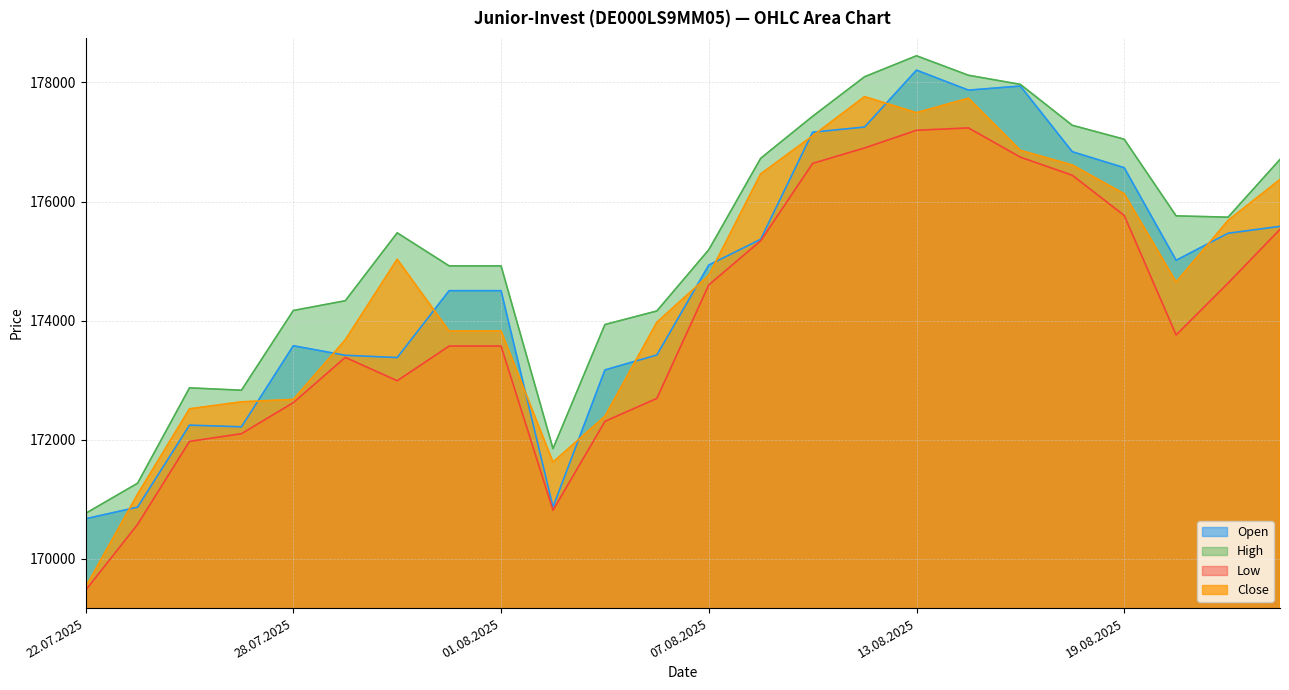

At which category is the sum across all series the highest?

13.08.2025